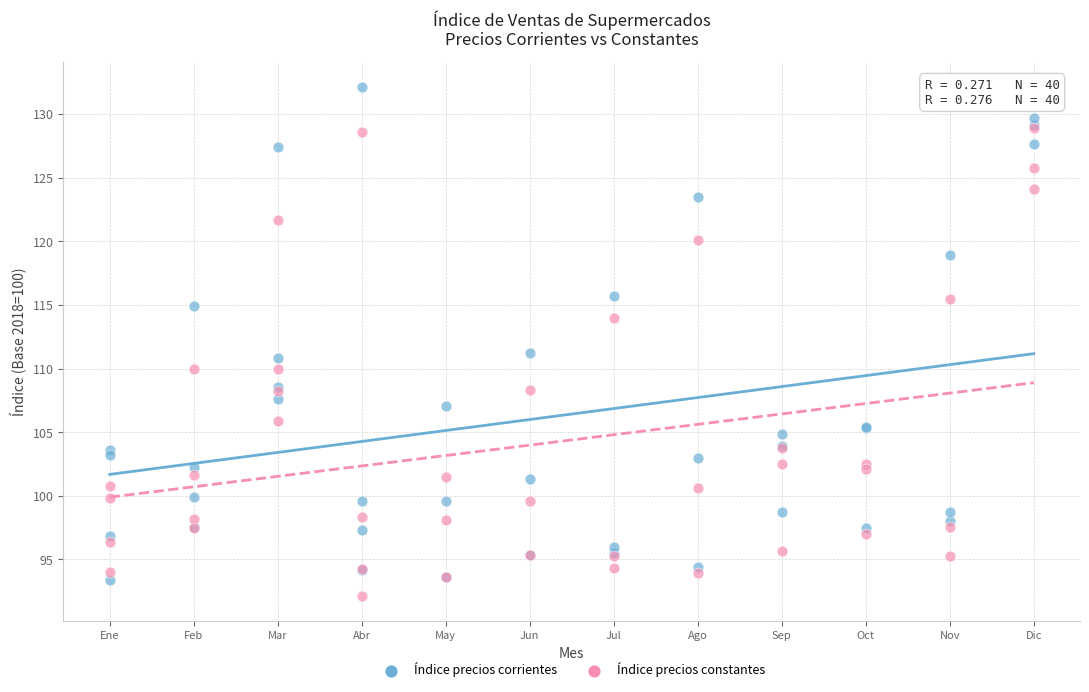

What are all the series names shown in the legend?

Índice precios corrientes, Índice precios constantes